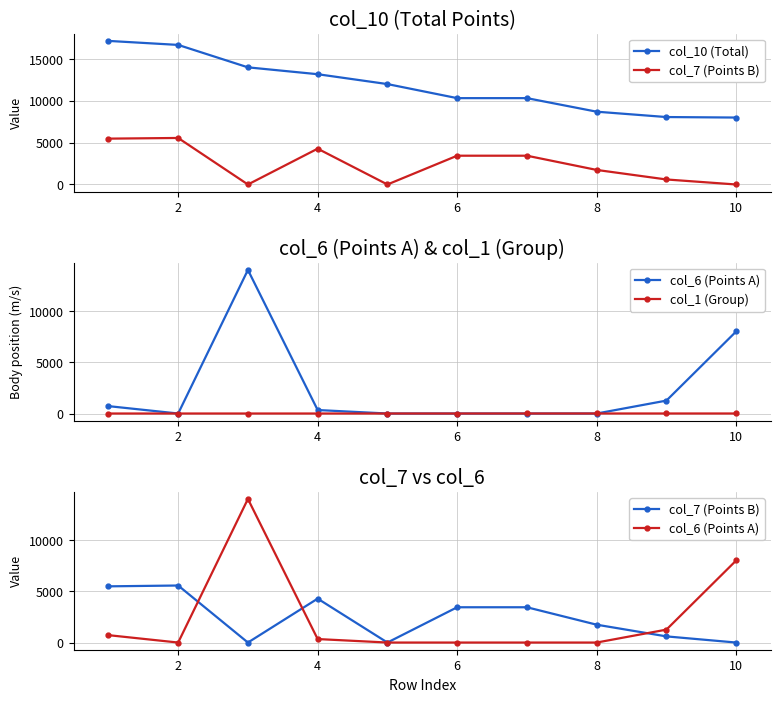

What is the maximum value for col_7 (Points B)?

5560